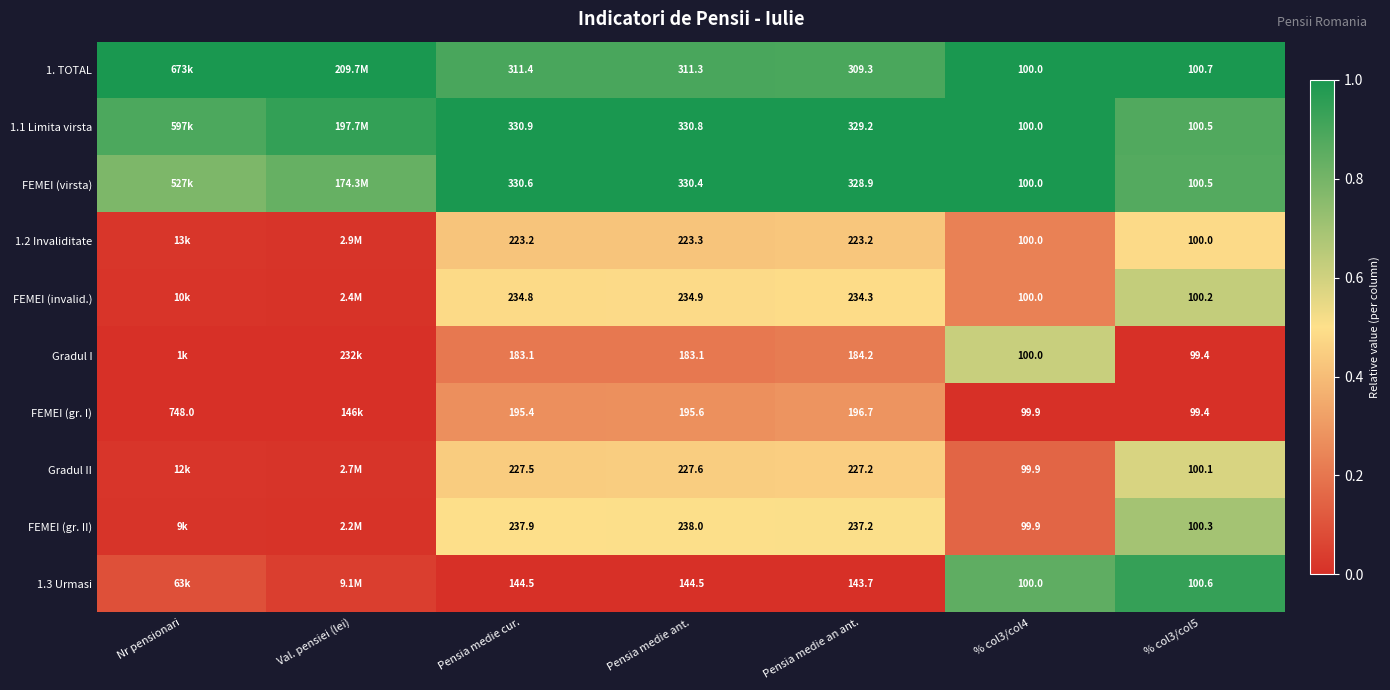

Is the value of 1.1 Limita virsta at Pensia medie ant. greater than the value of Gradul II at Pensia medie ant.?

Yes